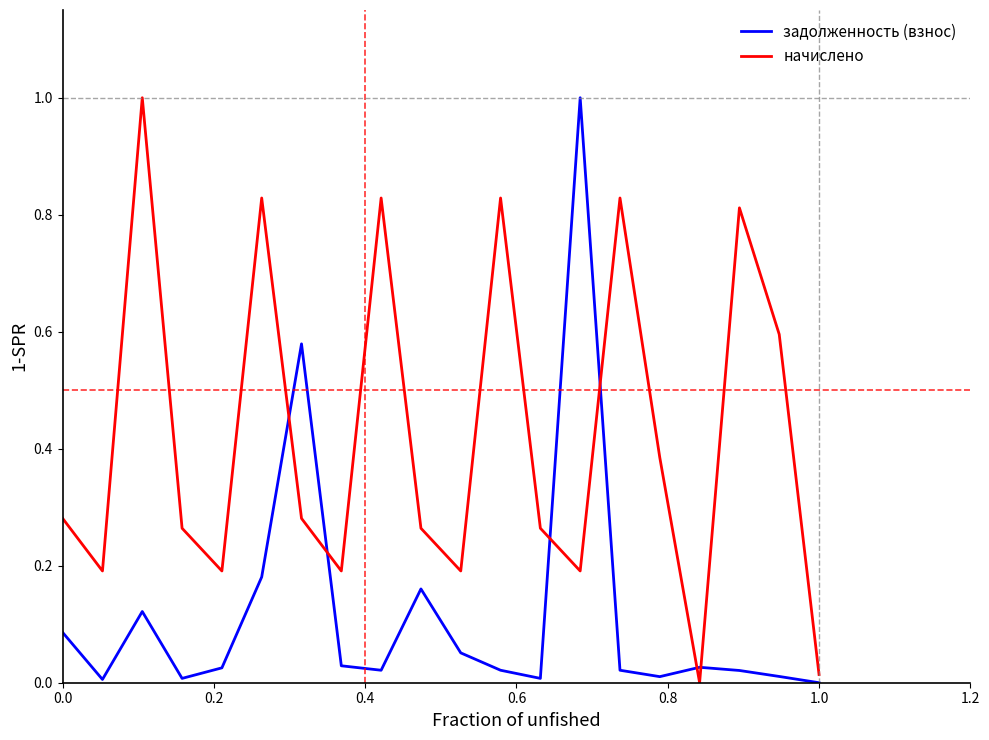

How many values in начислено are above zero?

19